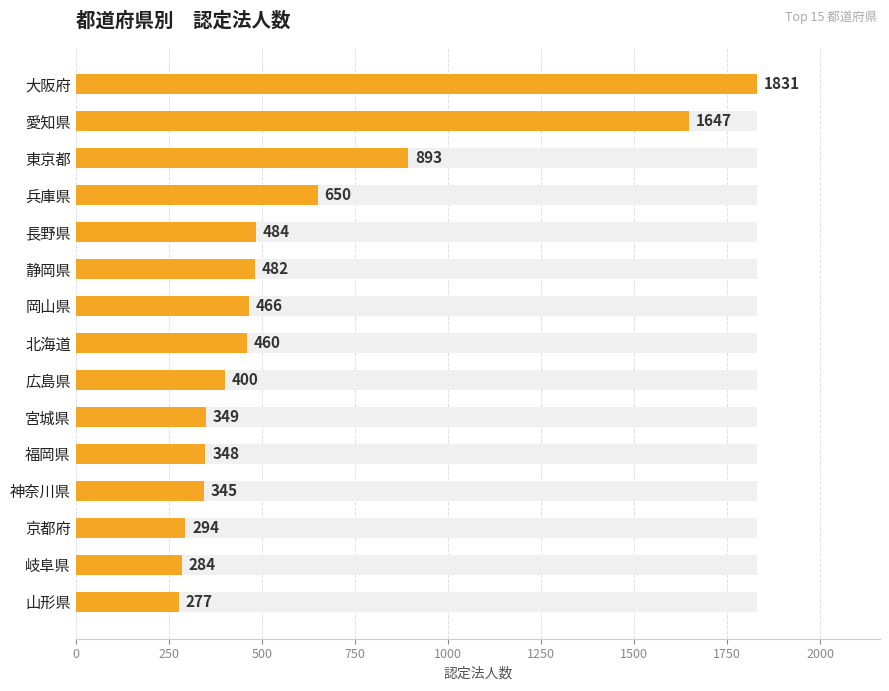

Read the value at 大阪府.

1831